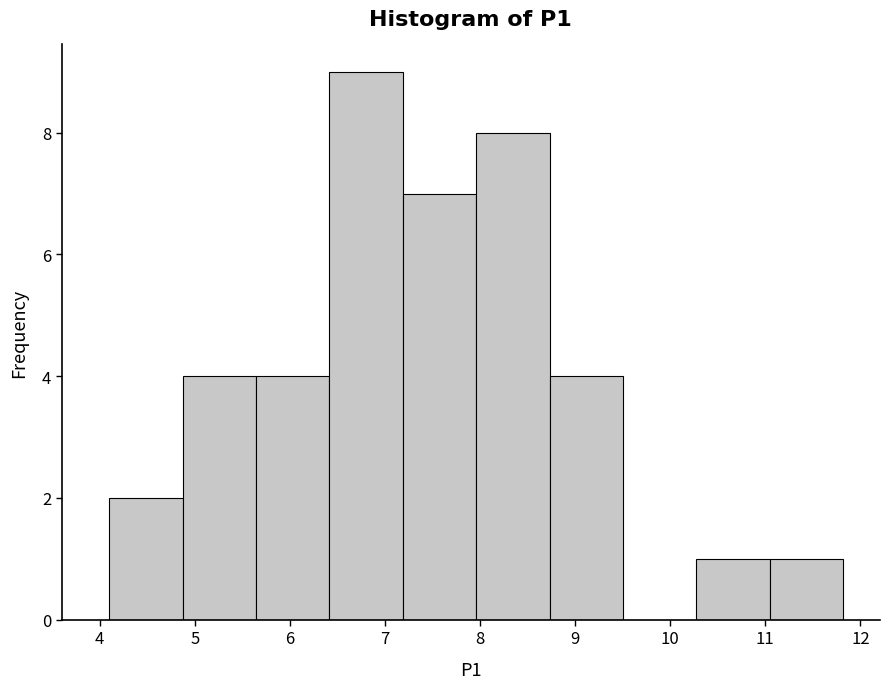

How tall is the bar that spans 10.3 to 11.0 on the x-axis? Neither the bar edges nor the heights are printed on the chart, so give them approximately, as read against the axes.

1